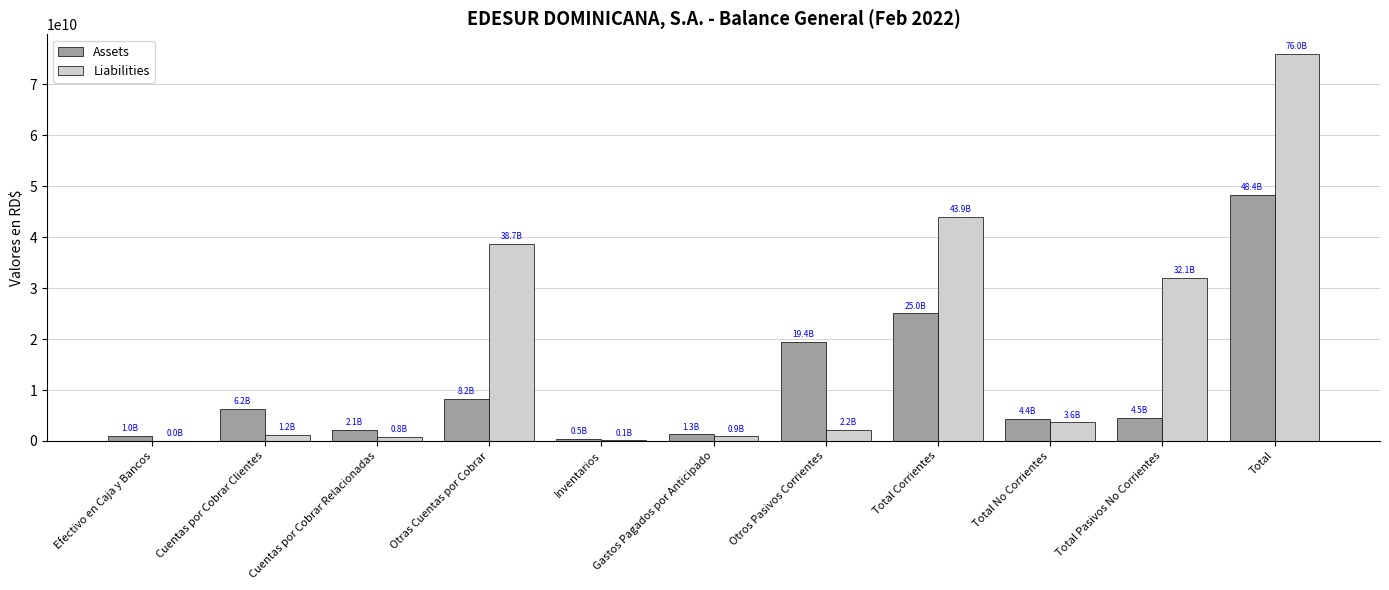

What is the greatest value displayed?

76012581201.8